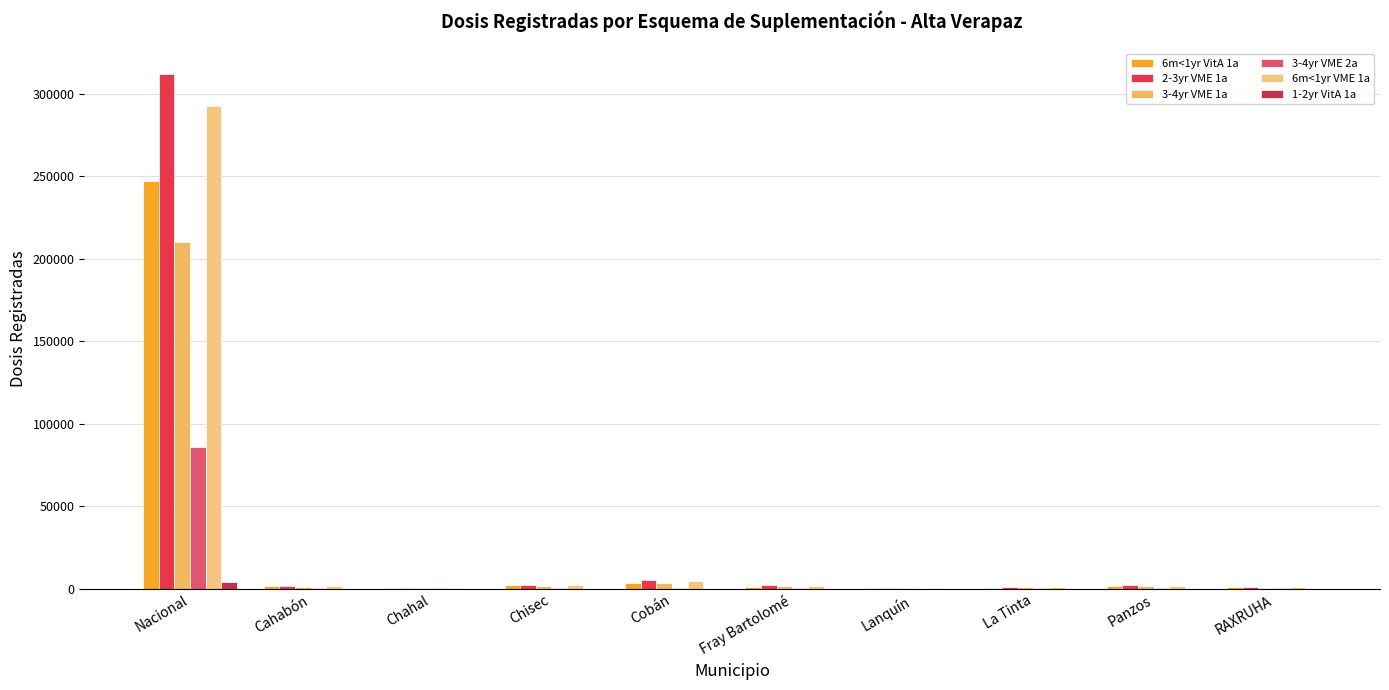

At which label does 3-4yr VME 1a first exceed 1588?

Nacional